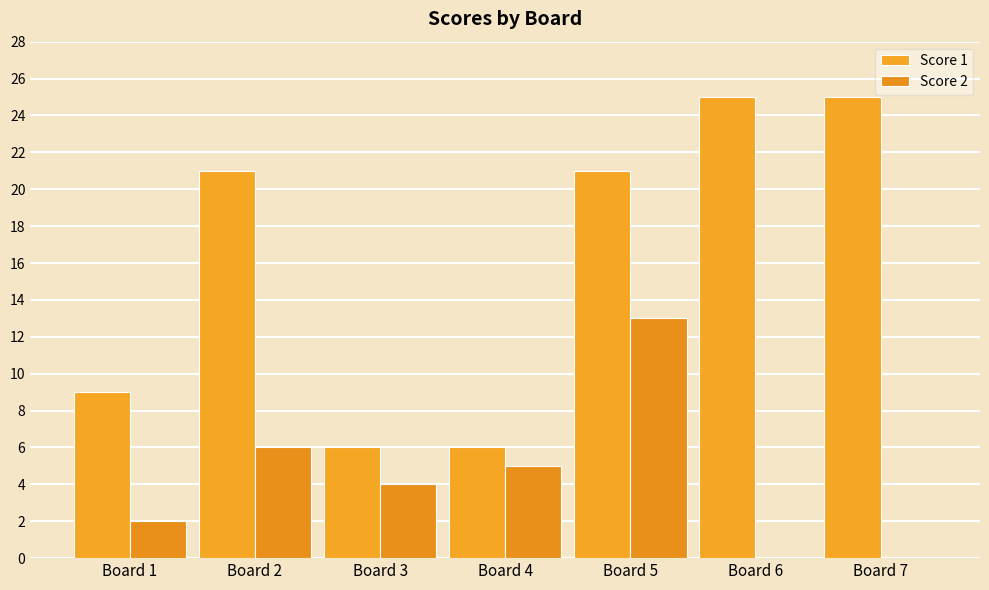

Does the chart contain stacked bars?

No